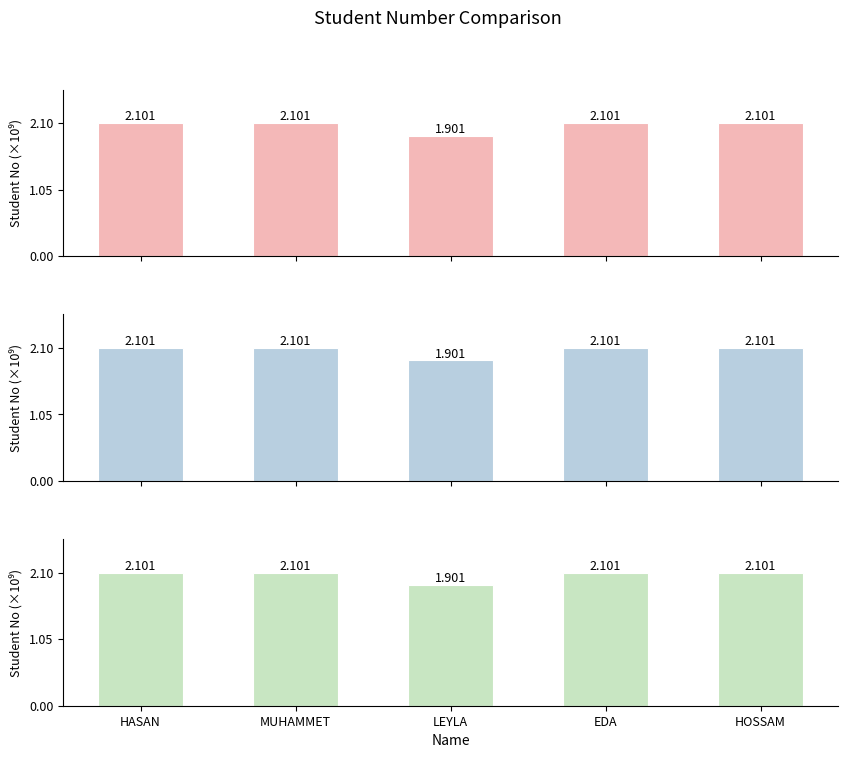

Approximately how many times larger is the value at MUHAMMET compared to EDA?

1.0